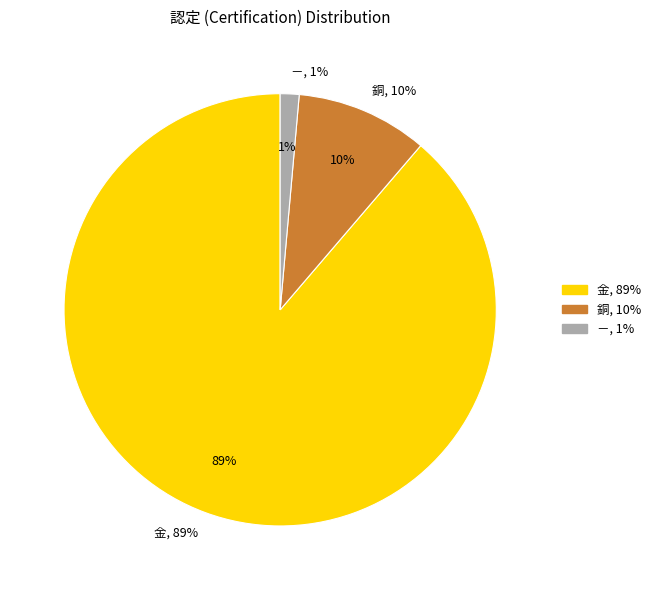

To the nearest percent, what percentage of the pie is 銅?

10%